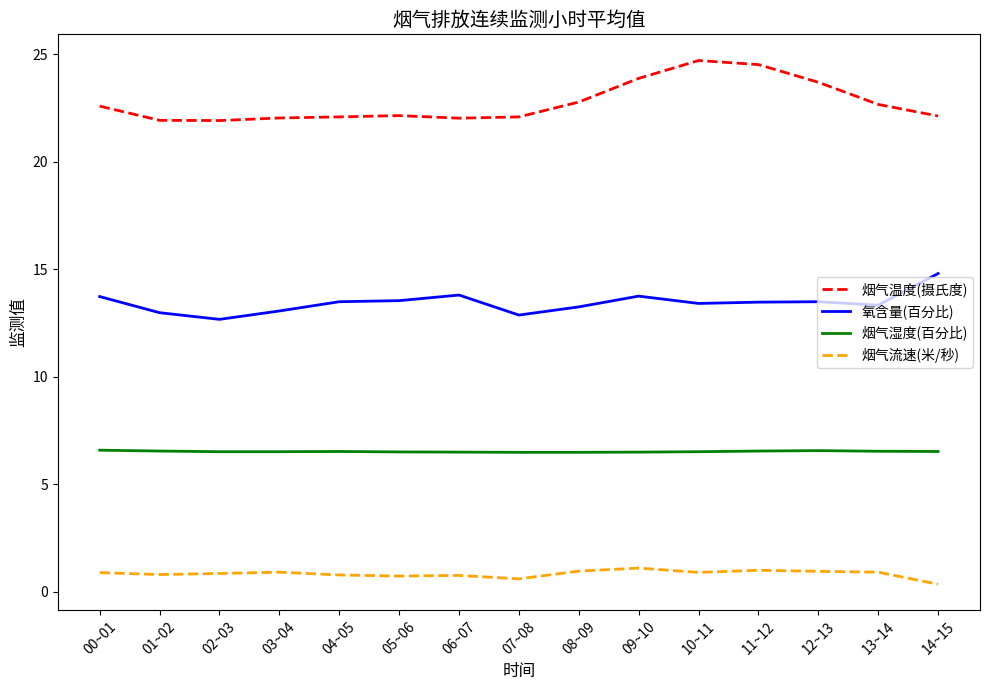

What is the difference between the maximum and second lowest values in the 氧含量(百分比) series?

1.9